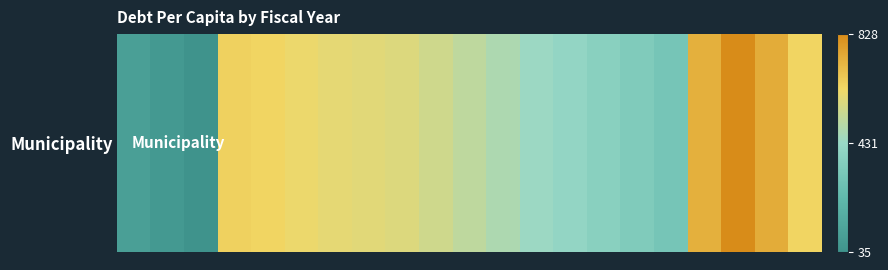

Which category has the lowest value across all series?

2